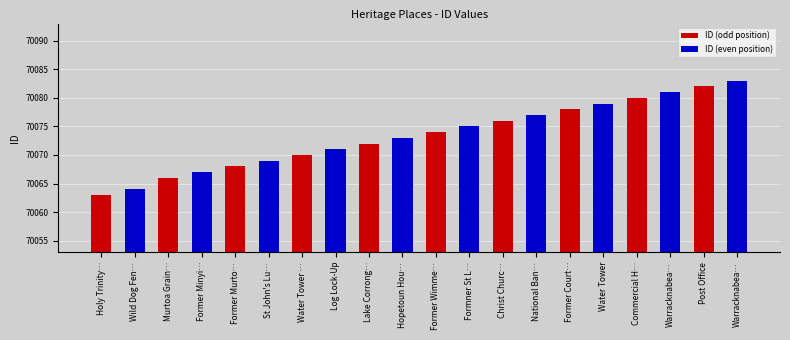

Does the chart contain any negative values?

No